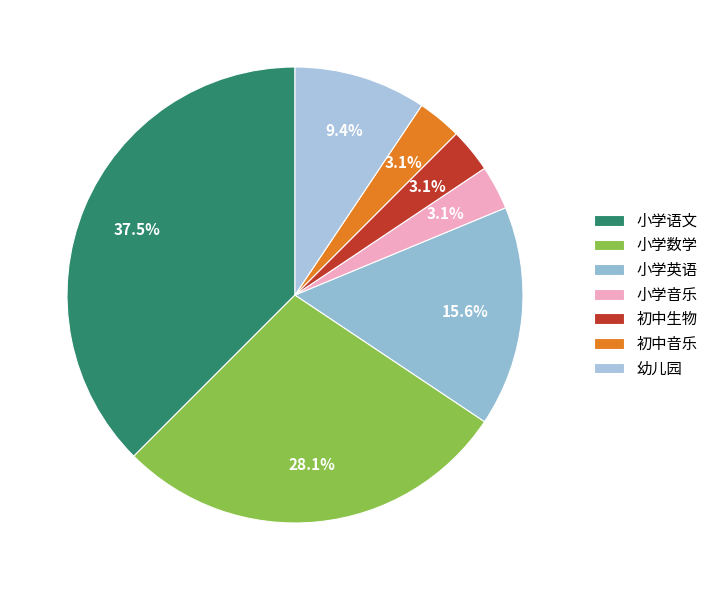

How many slices are in this pie chart?

7